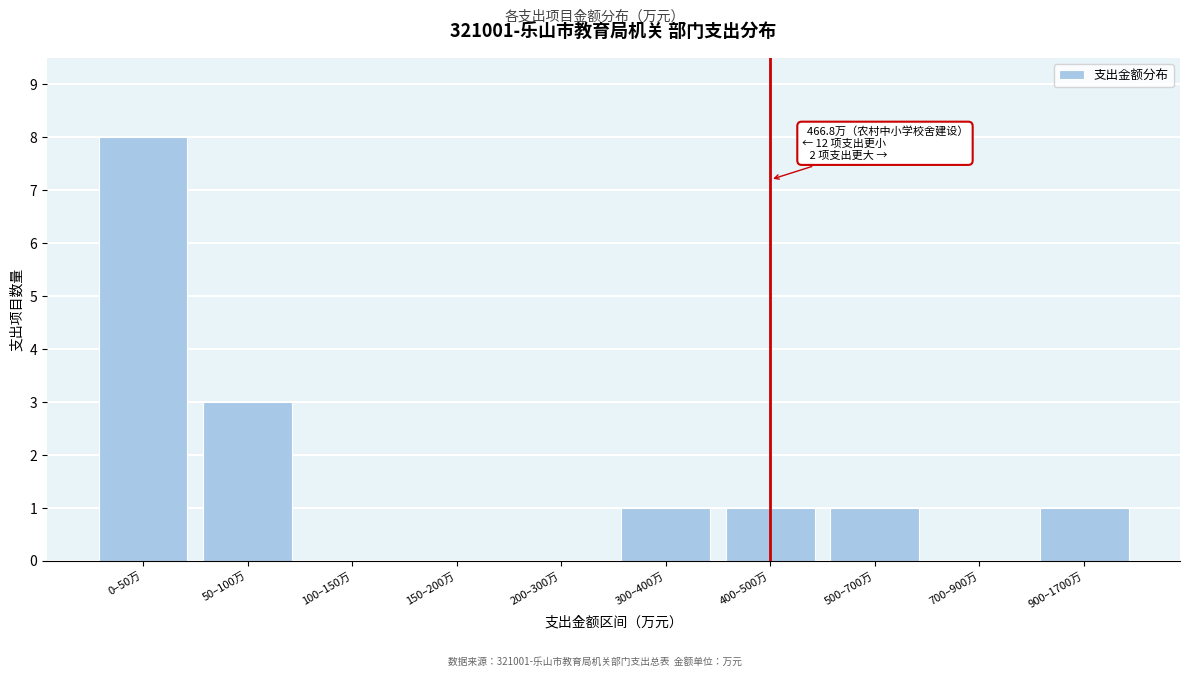

Reading left to right, extract all data points from this chart.

0–50万=8	50–100万=3	100–150万=0	150–200万=0	200–300万=0	300–400万=1	400–500万=1	500–700万=1	700–900万=0	900–1700万=1